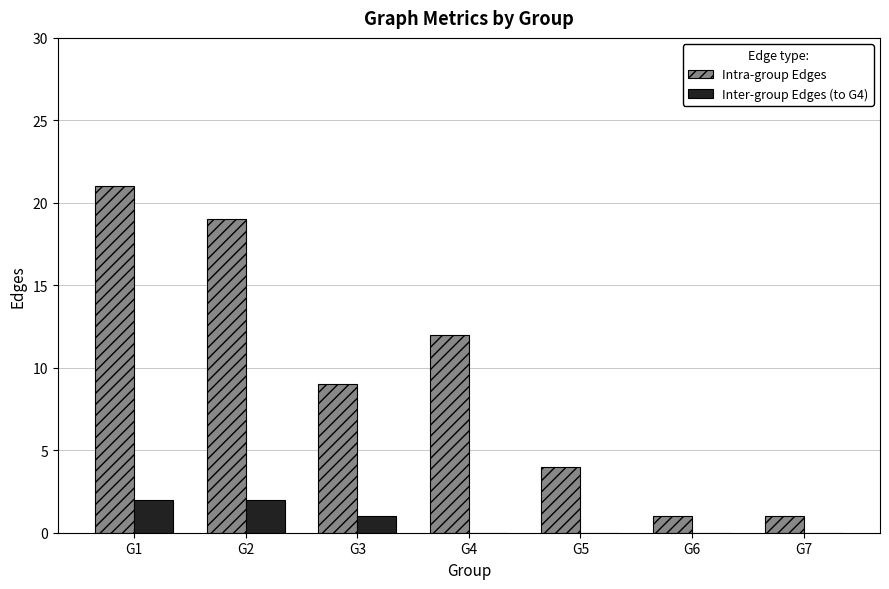

The value of Inter-group Edges (to G4) at G3 is 1. True or false?

True